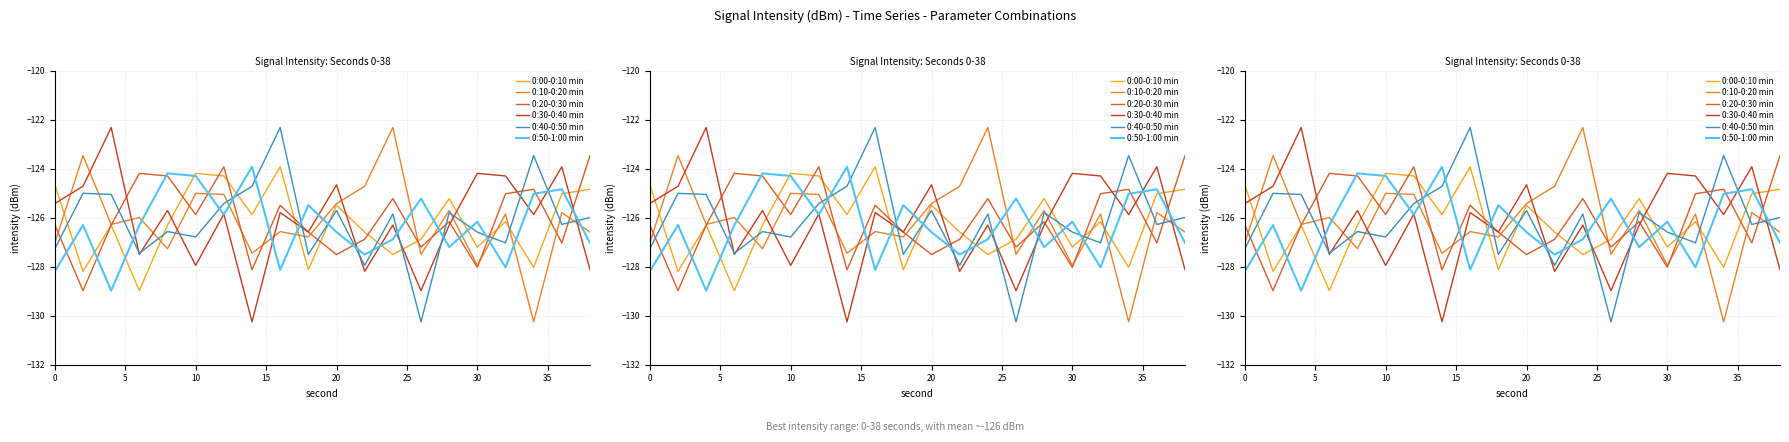

What is the label of the 3rd point from the left?

10